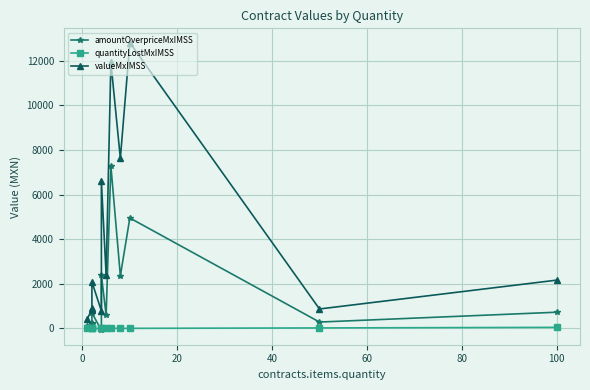

Reading left to right, what are all the values shown in this chart?

amountOverpriceMxIMSS: 99.6	199.1	255.3	705.0	-83.3	2386.3	597.1	7291.2	2360.6	4950.5	287.9	728.6
quantityLostMxIMSS: 0.3	0.6	0.8	1.0	0.0	2.3	1.7	9.4	3.6	6.3	24.6	50.7
valueMxIMSS: 423.4	846.8	902.9	2090.6	782.0	6592.2	2391.6	11928.7	7623.4	12804.8	874.1	2165.7